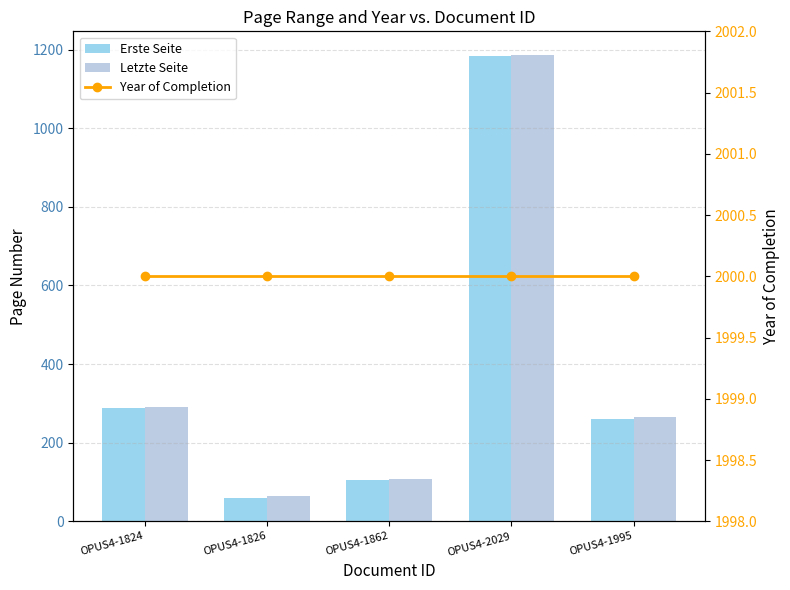

What is the label of the 5th bar from the left?

OPUS4-1995